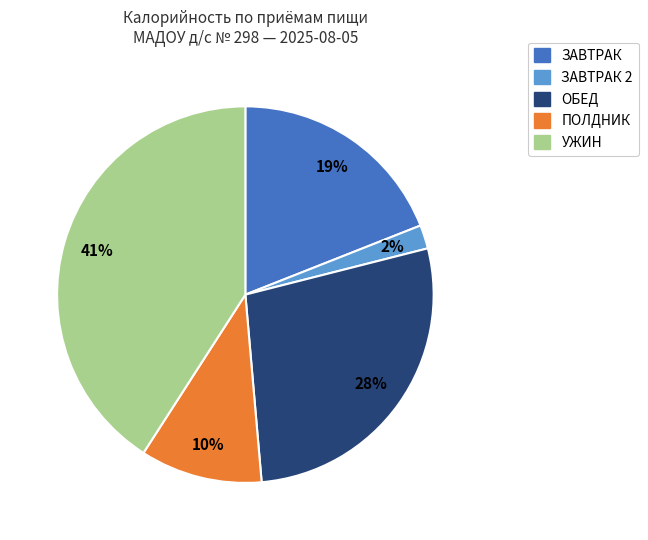

To the nearest percent, what is the average slice percentage?

20%